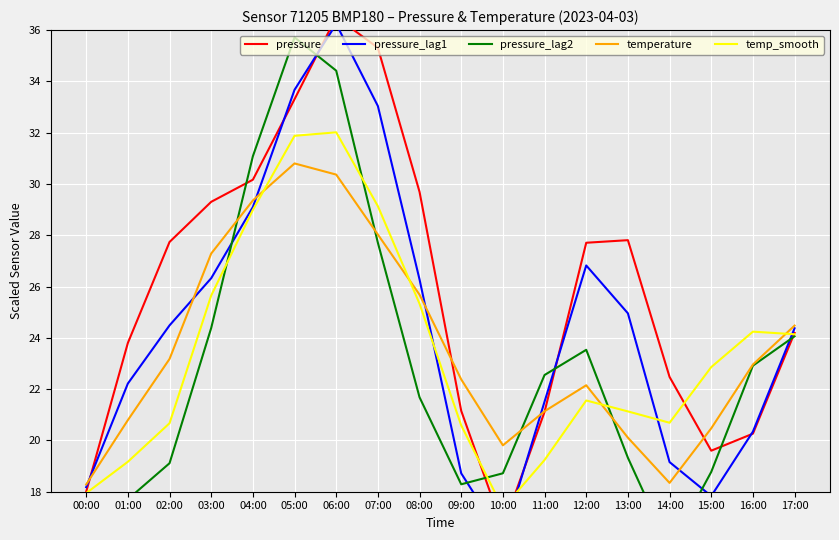

What is the total value across all series at 13:00?

113.3